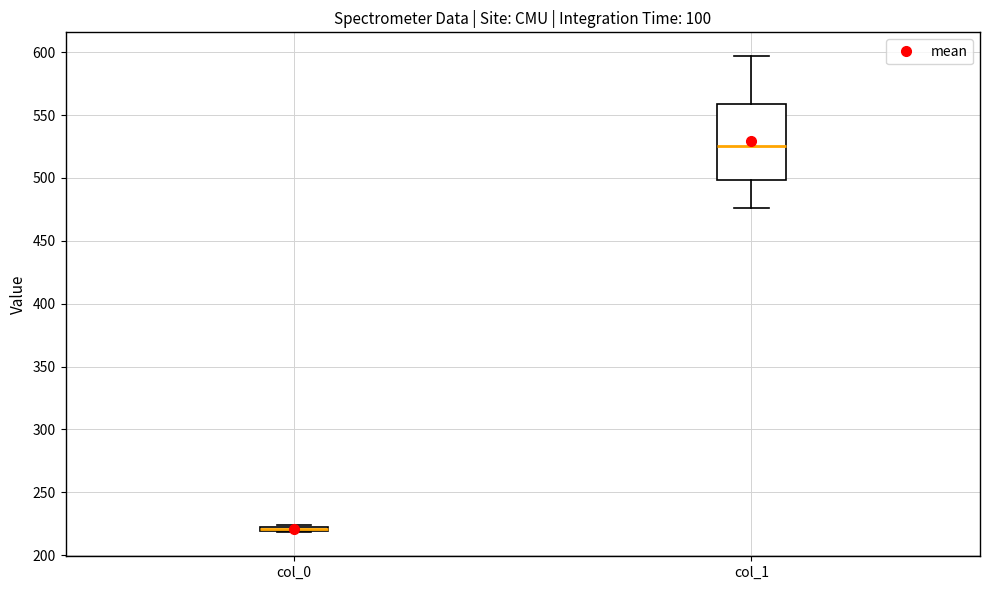

Where is the upper edge of the box for col_0 on the y-axis? The values are not printed on the chart, so give them approximately, as read against the axis.

225